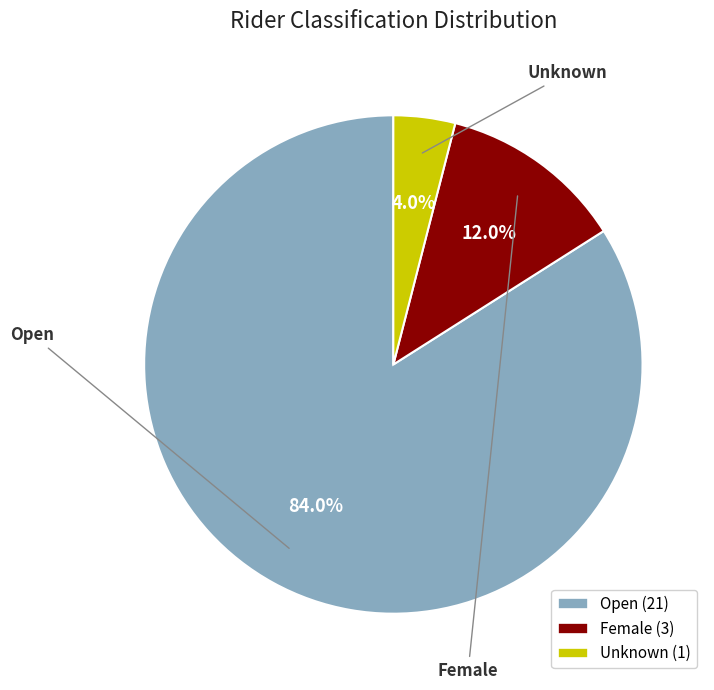

Does Female account for over 50% of the chart?

No